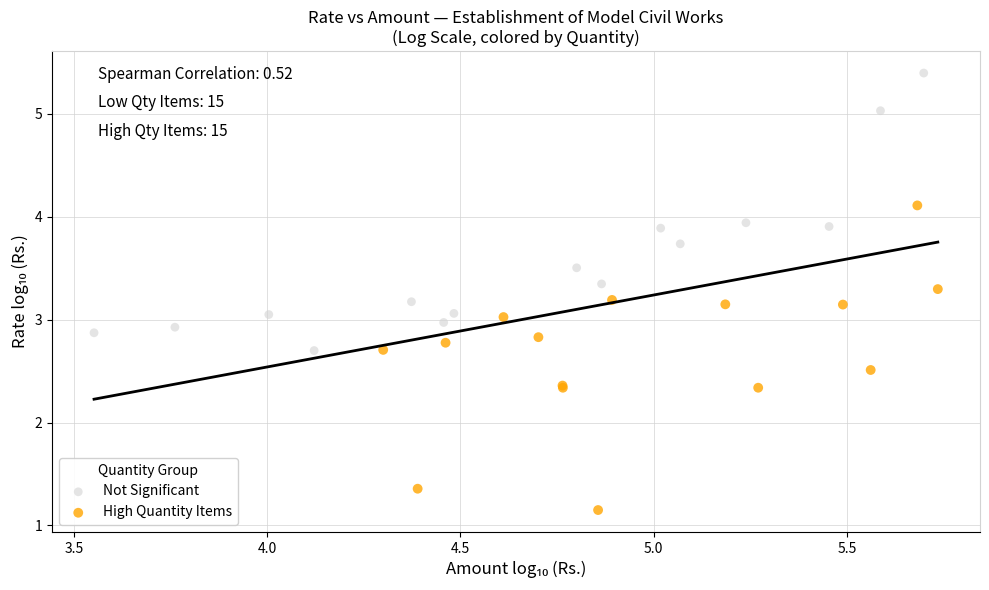

Which series has the largest Y range (max minus min)?

High Quantity Items